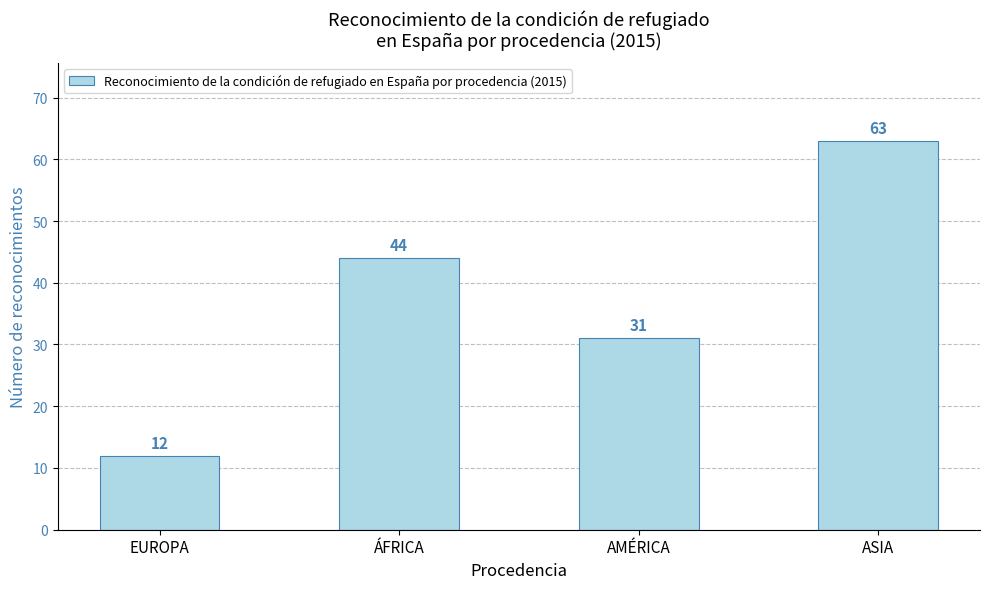

How many bars are there in total?

4